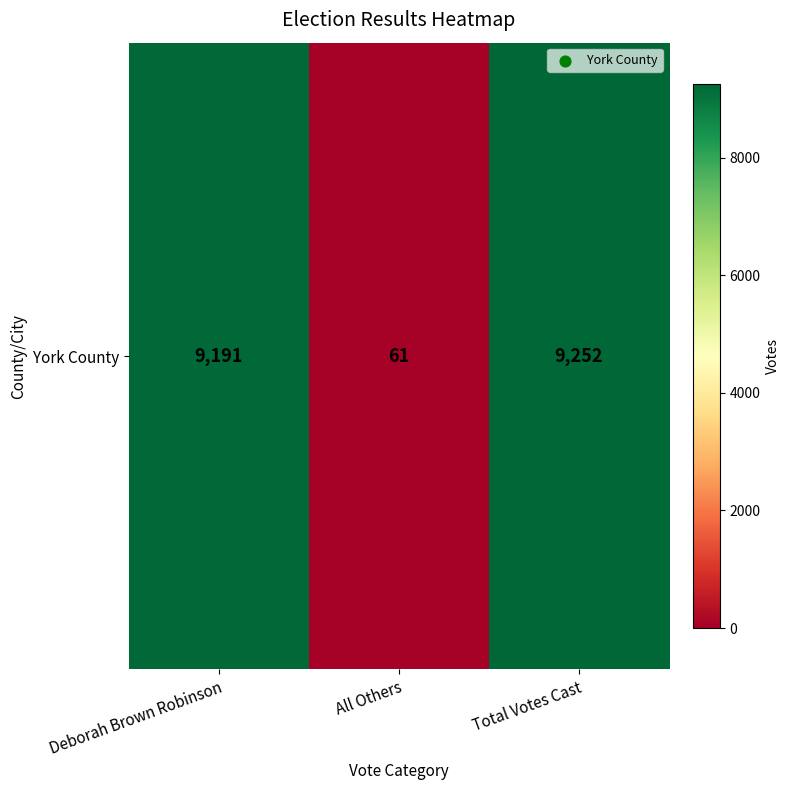

What is the greatest value displayed?

9252